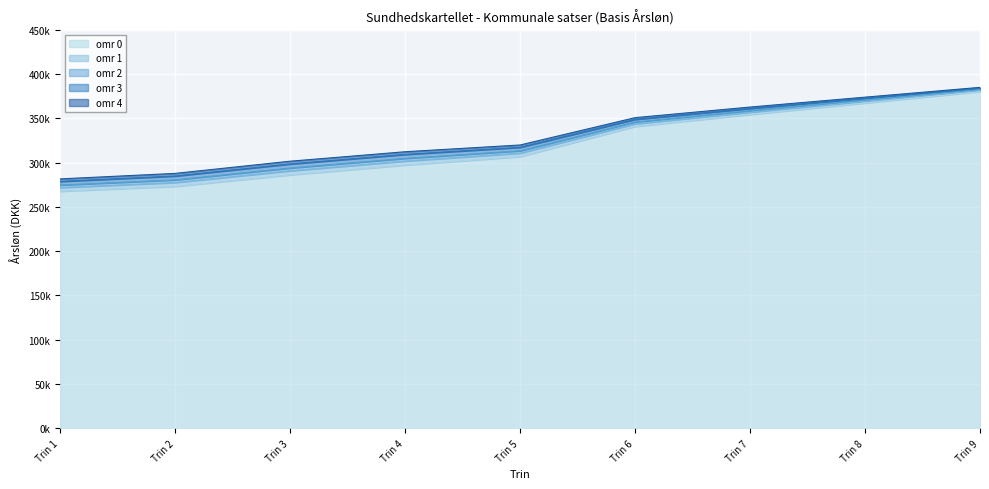

True or false: omr 3 and omr 2 cross at least once.

False